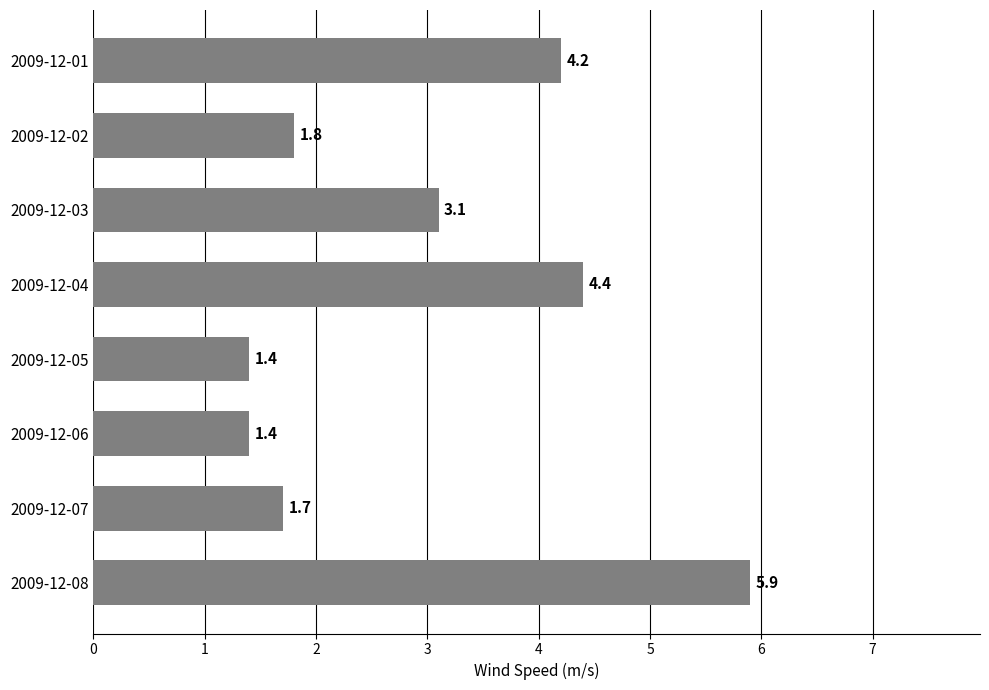

Reading top to bottom, what are all the values shown in this chart?

2009-12-01=4.2	2009-12-02=1.8	2009-12-03=3.1	2009-12-04=4.4	2009-12-05=1.4	2009-12-06=1.4	2009-12-07=1.7	2009-12-08=5.9